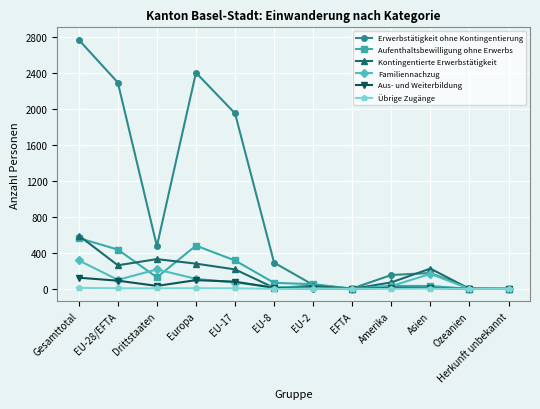

Which series has the widest spread of values?

Erwerbstätigkeit ohne Kontingentierung